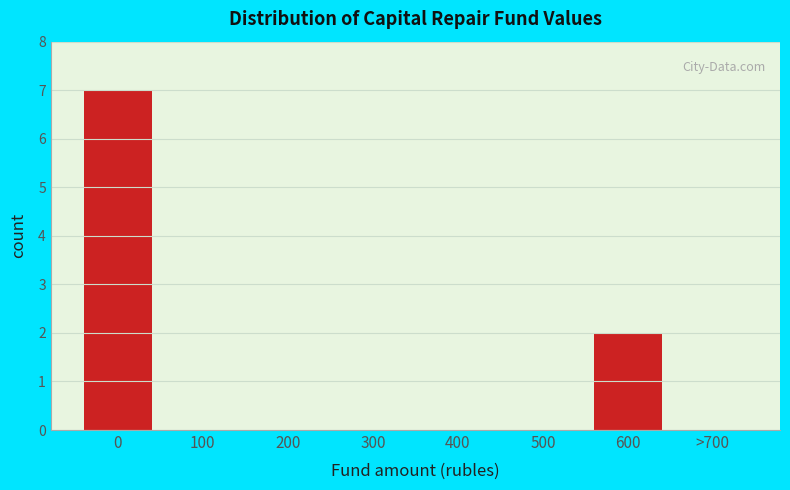

Reading left to right, extract all data points from this chart.

0=7	100=0	200=0	300=0	400=0	500=0	600=2	>700=0